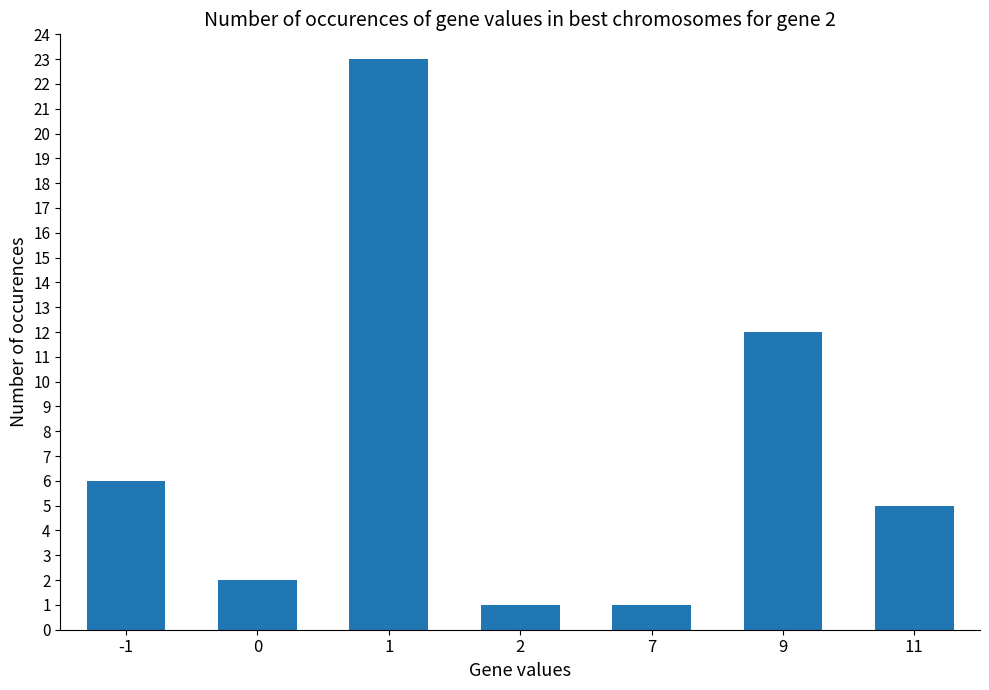

What is the greatest value displayed?

23